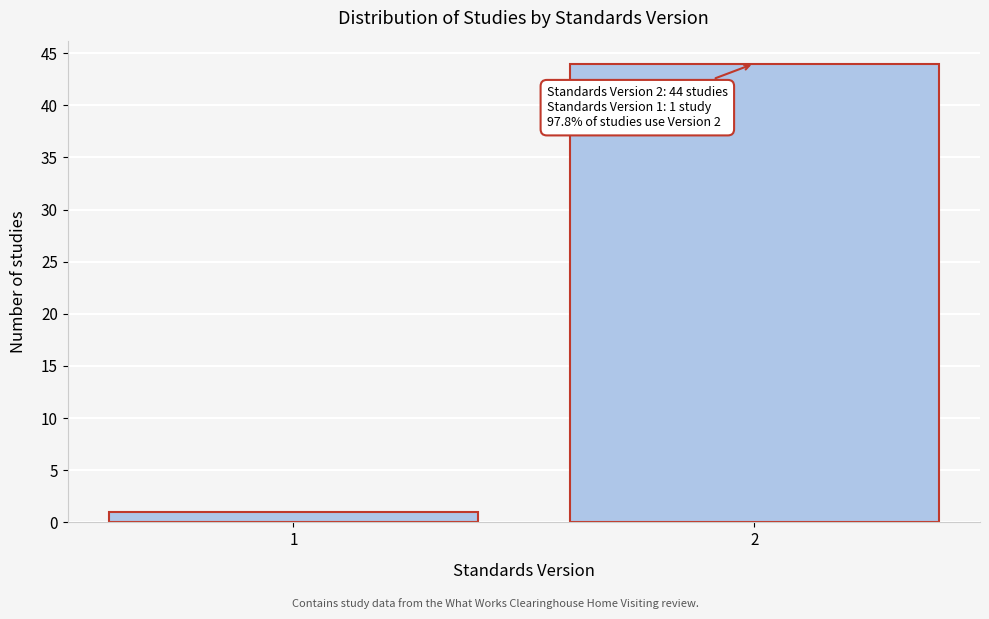

Reading left to right, transcribe all the data shown in this chart.

1=1	2=44